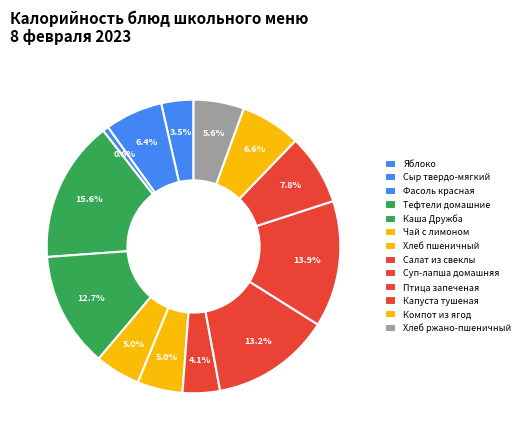

To the nearest percent, what portion does Фасоль красная represent?

1%